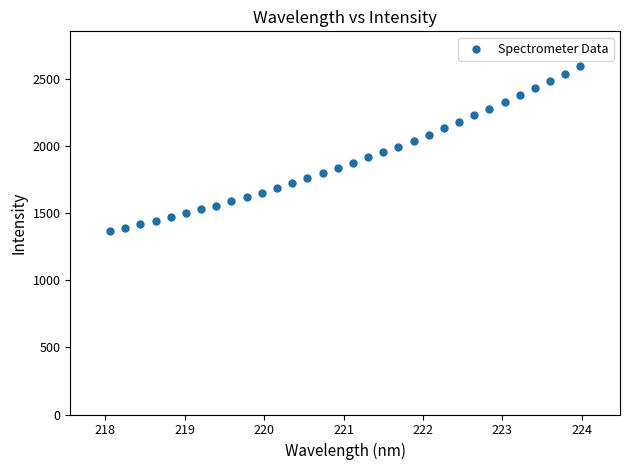

What is the range of X values (max minus min)?

5.9